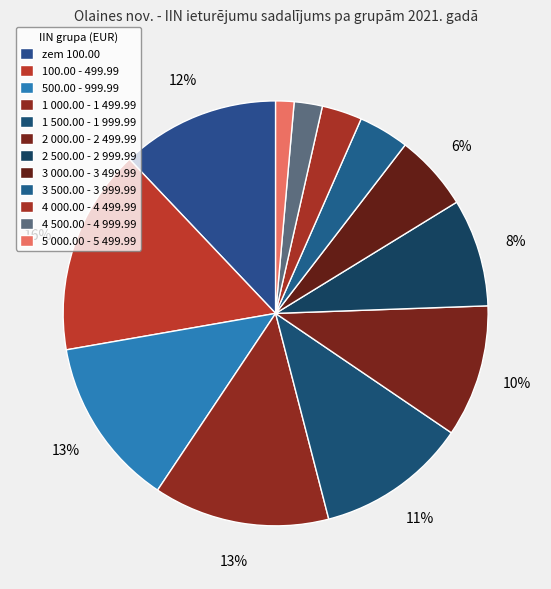

What is the largest slice in the pie chart?

100.00 - 499.99